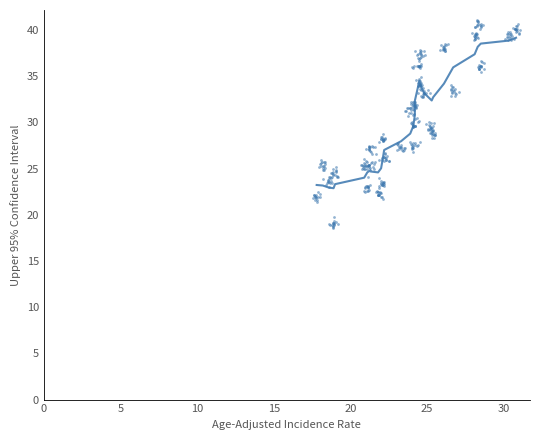

What is the range of X values (max minus min)?

13.5